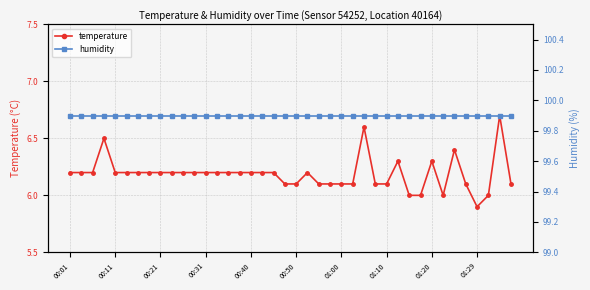

Is it true that temperature equals 6.1 at 00:50?

True